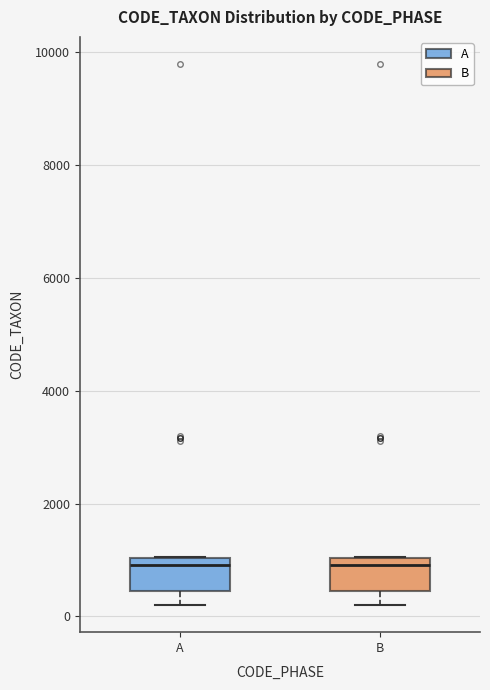

Reading left to right, read every box against the y-axis: the position of its median line, the range the box covers, and the ends of its whiskers. The values are not printed on the chart, so give them approximately, as read against the axis.

A: median 1000 (just below the box's upper edge), box 400 to 1000, whiskers 200 to 1000
B: median 1000 (just below the box's upper edge), box 400 to 1000, whiskers 200 to 1000